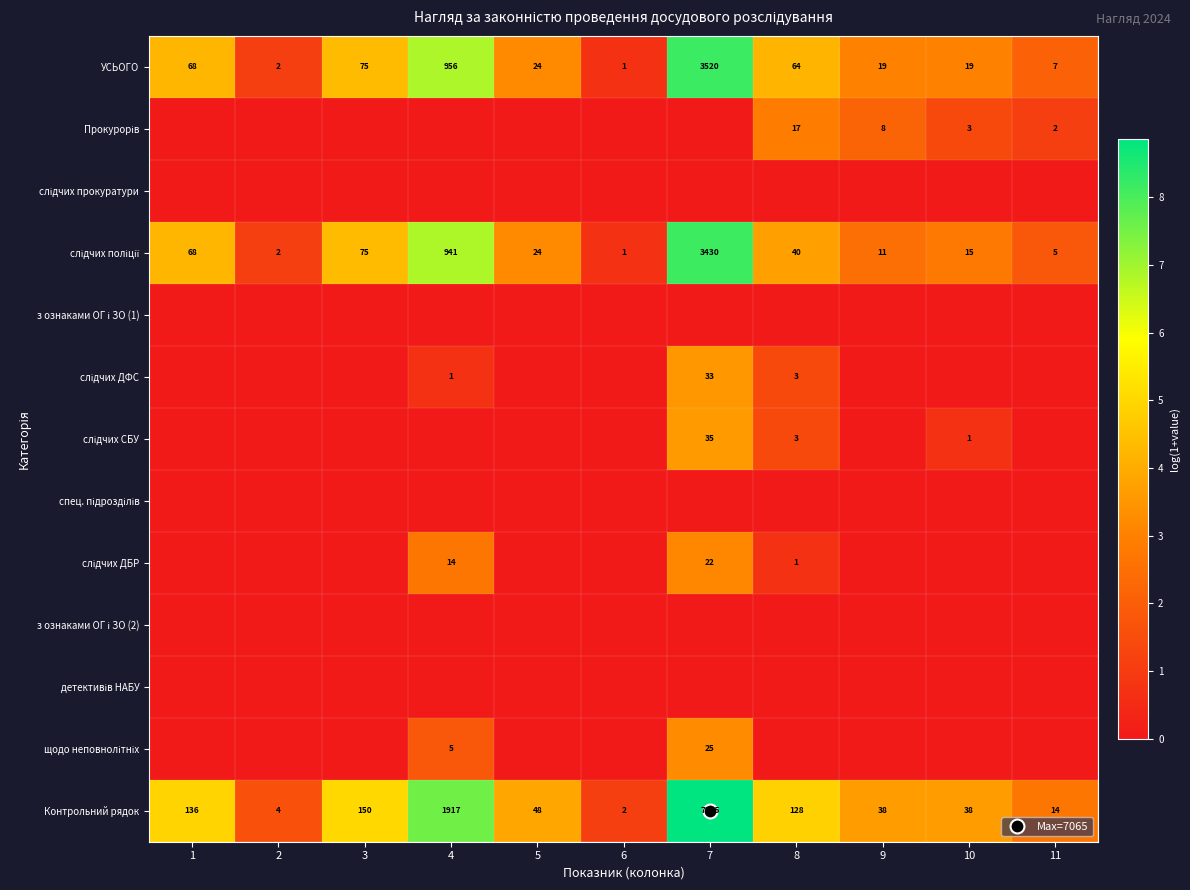

Which series has the widest spread of values?

Контрольний рядок